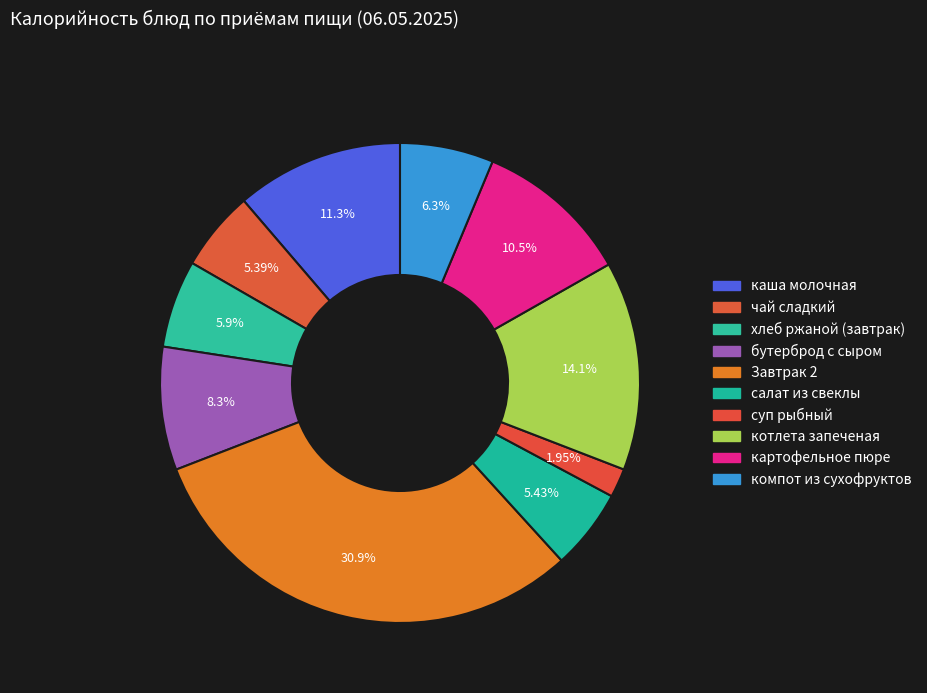

Count the number of slices in the pie.

10